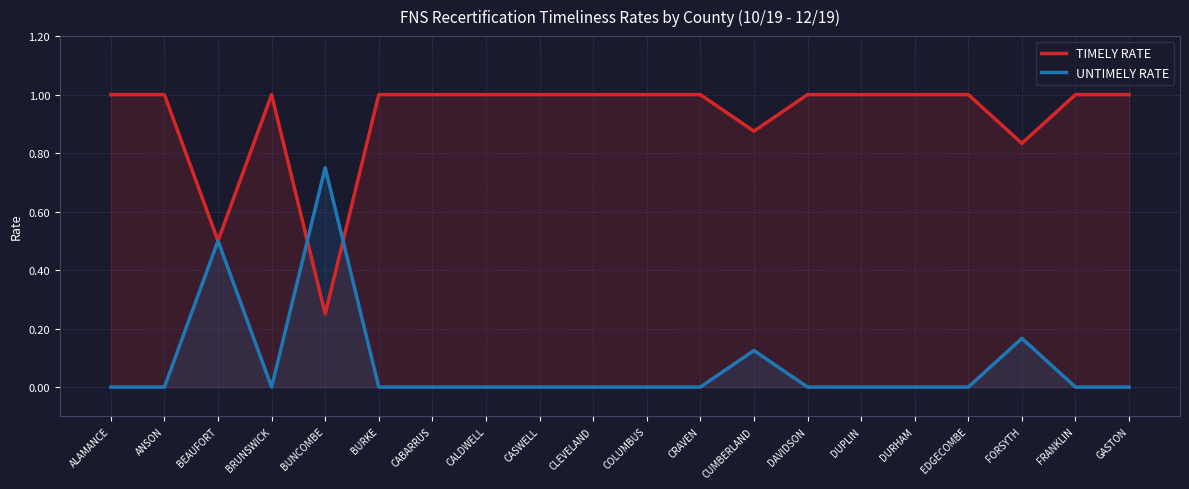

At which category does TIMELY RATE reach its first local peak?

BRUNSWICK